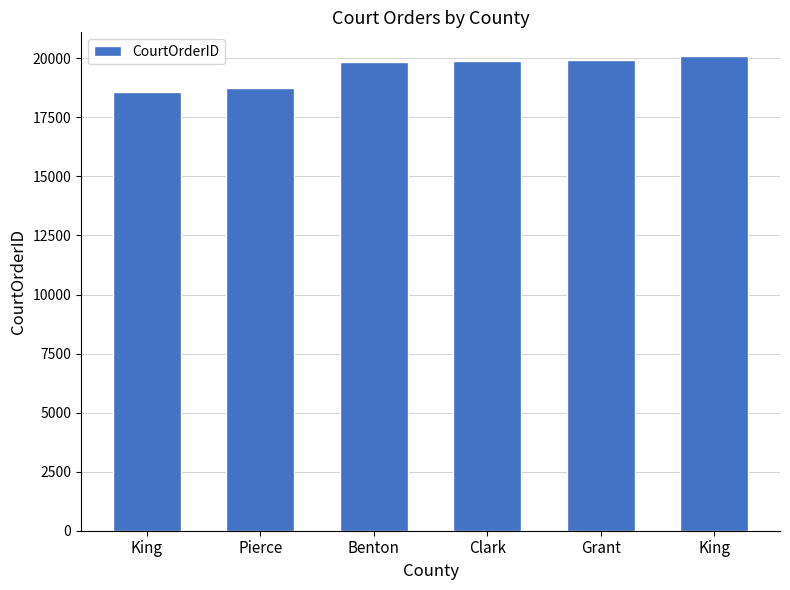

How many data points are less than 19907?

3